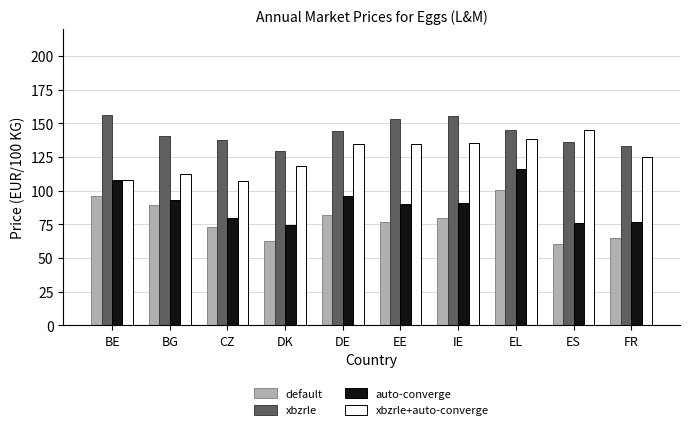

What is the sum of all default values?

784.1